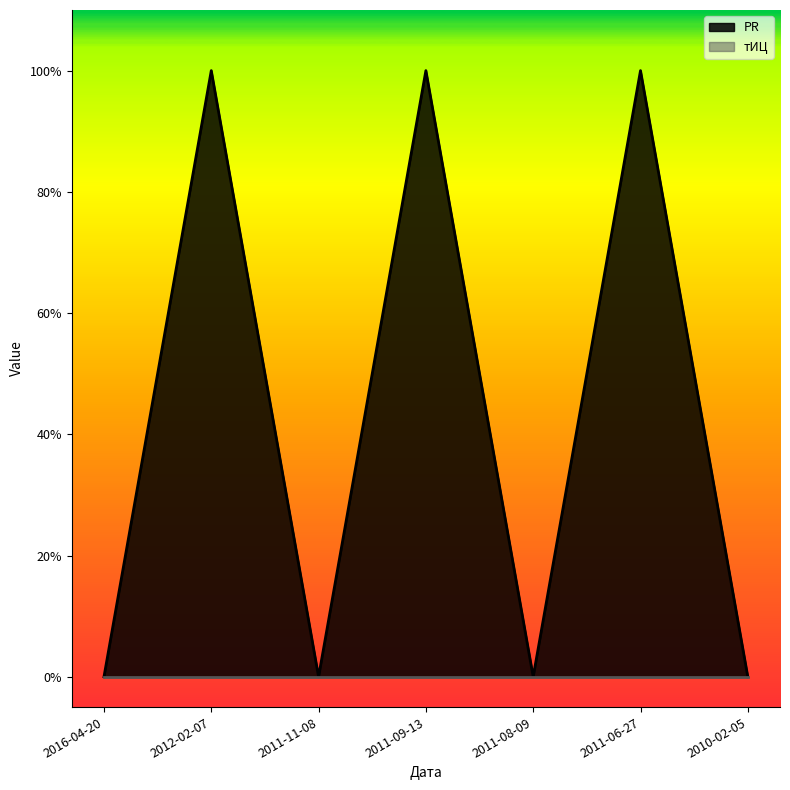

What is the label of the 3rd point from the right?

2011-08-09